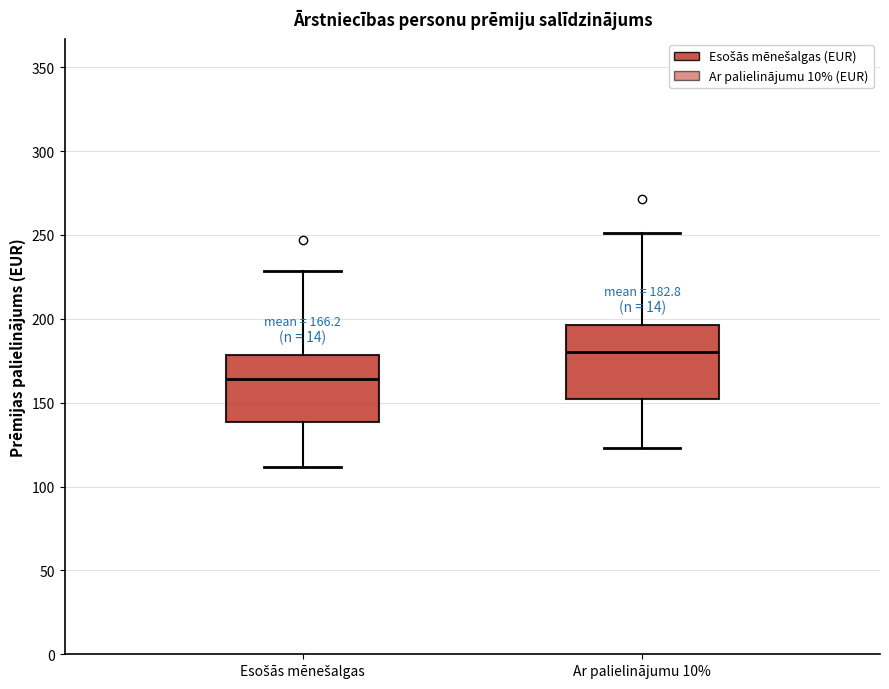

Which box's median line is the lowest?

Esošās mēnešalgas